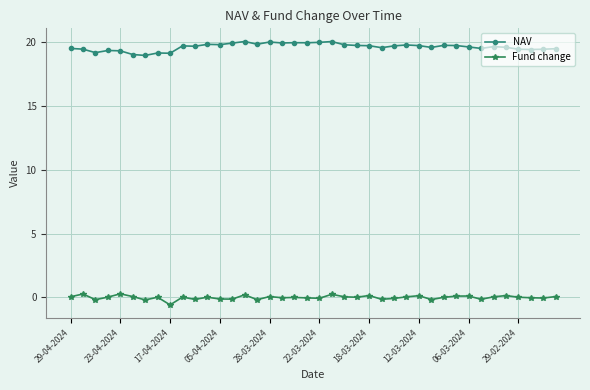

True or false: NAV has more than 0 interior local peaks.

True